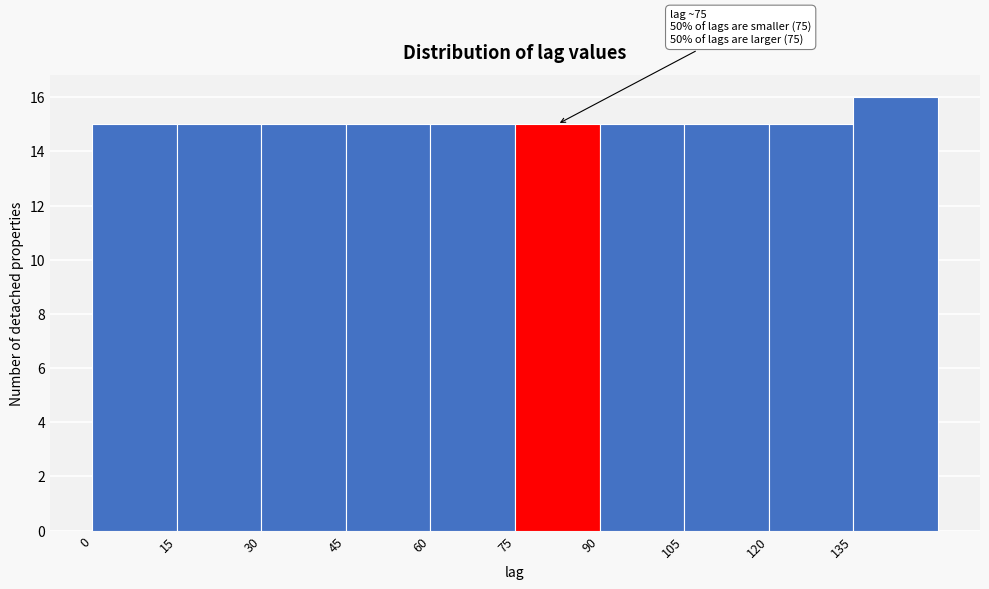

Over which range of the x-axis is the bar tallest?

135 to 150